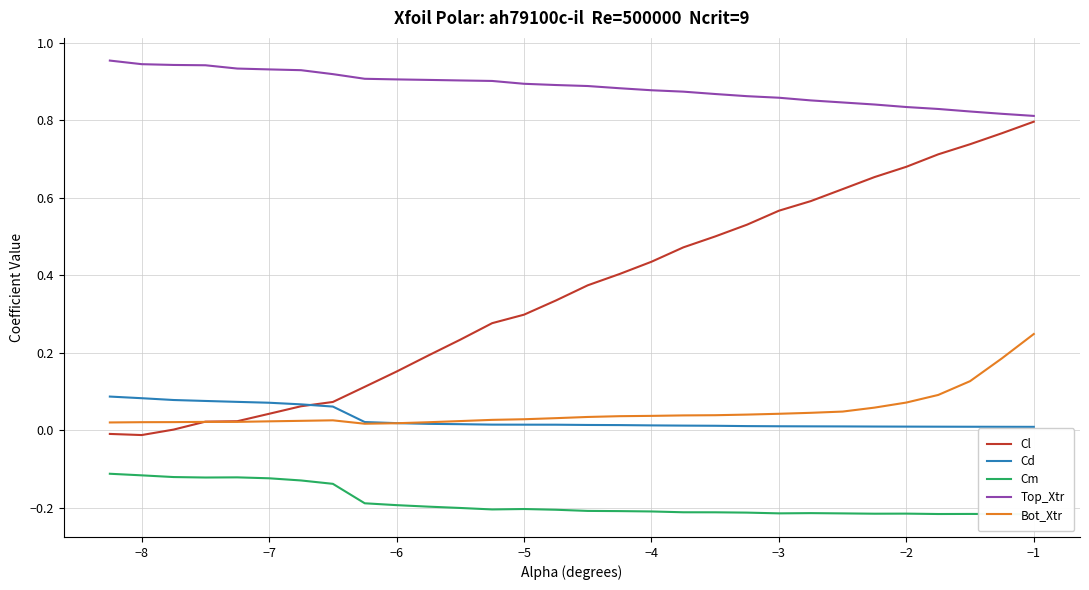

What is the average value of the Cl series?

0.4